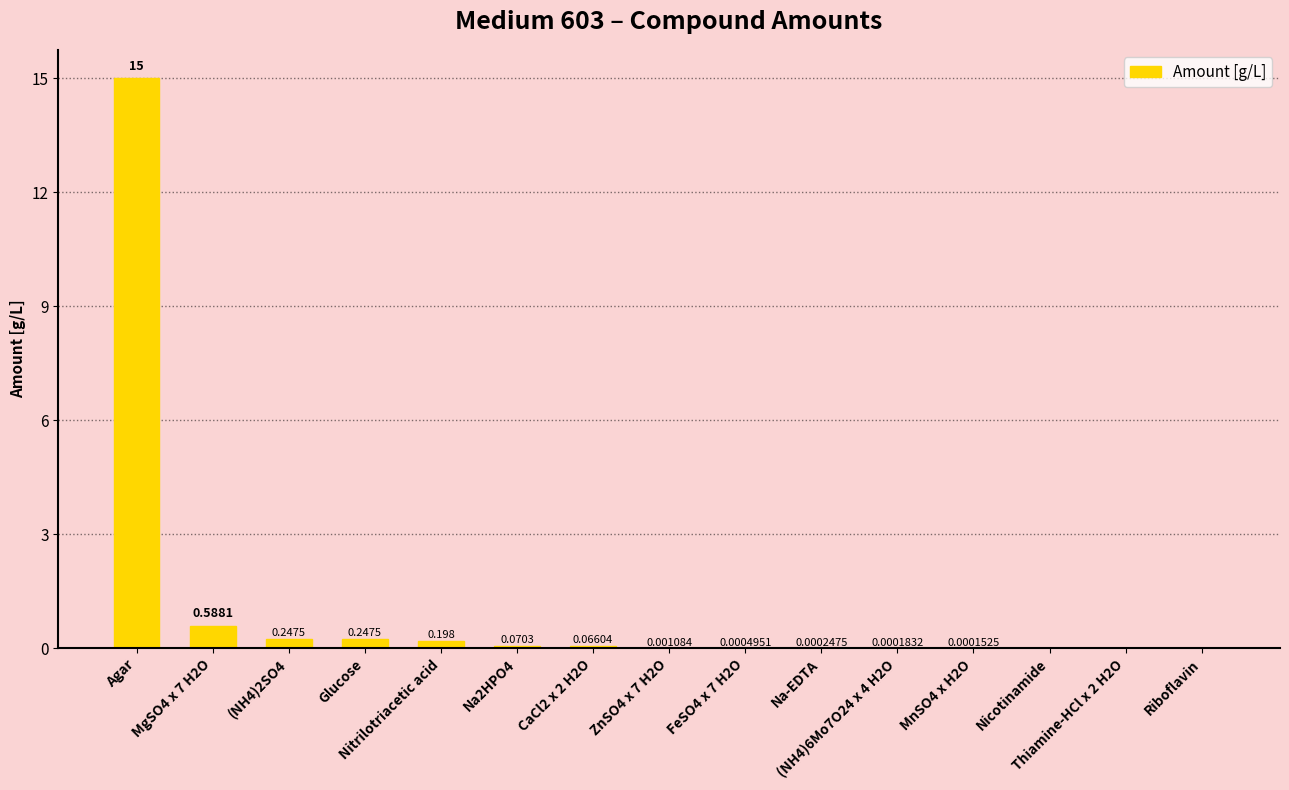

Is it true that the value at Nicotinamide is 0.0?

False